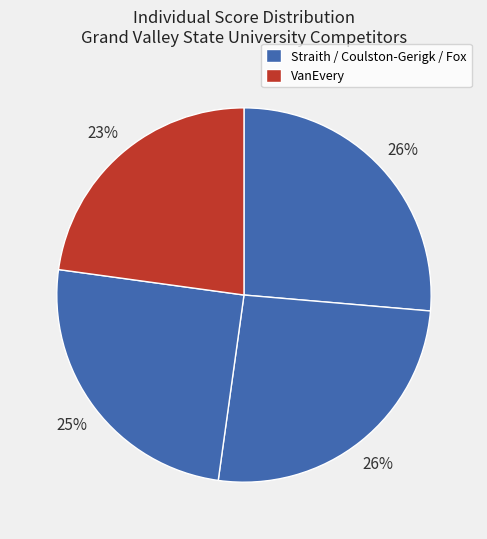

Count the number of slices in the pie.

4